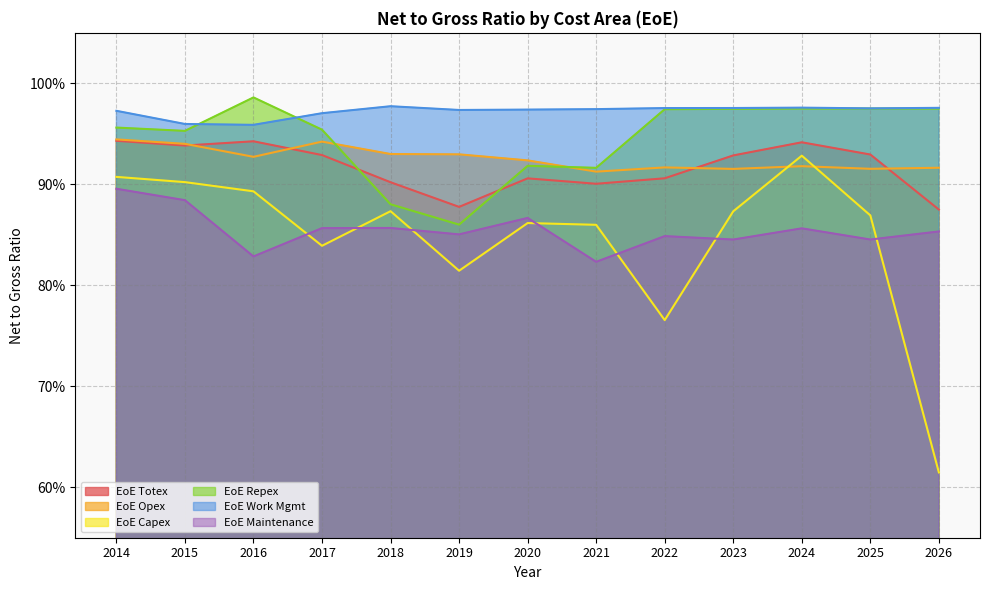

Is the value of EoE Work Mgmt at 2023 greater than the value of EoE Totex at 2021?

Yes